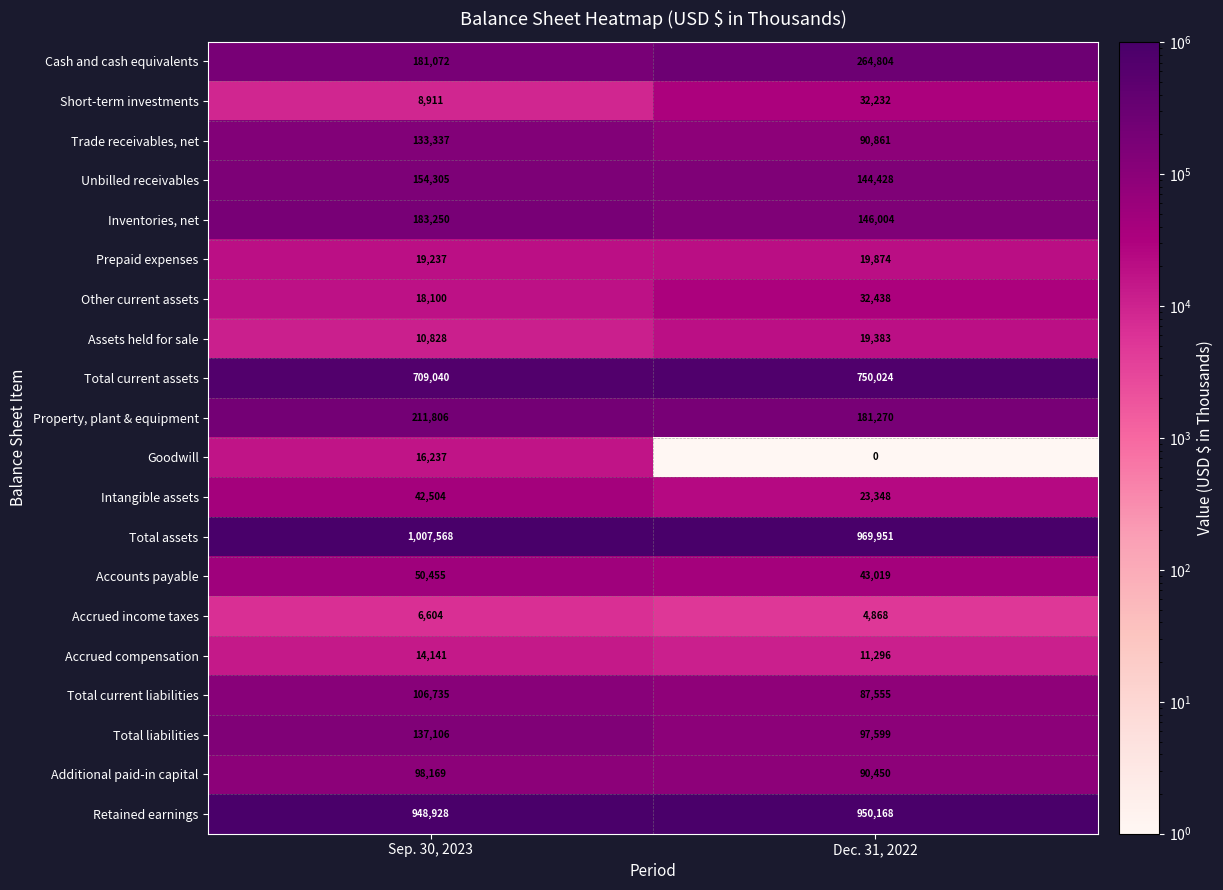

Which series has the largest total across all categories?

Total assets